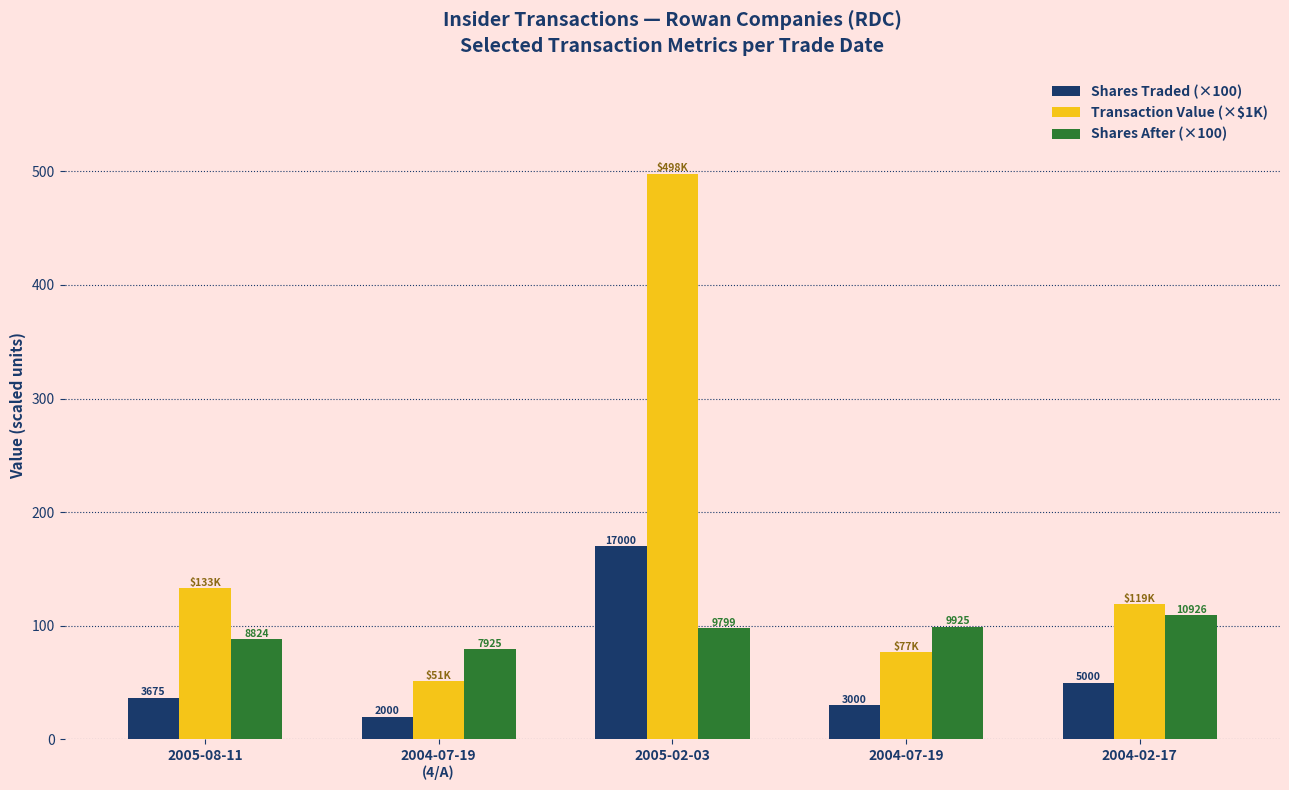

What are all the series names shown in the legend?

Shares Traded (×100), Transaction Value (×$1K), Shares After (×100)